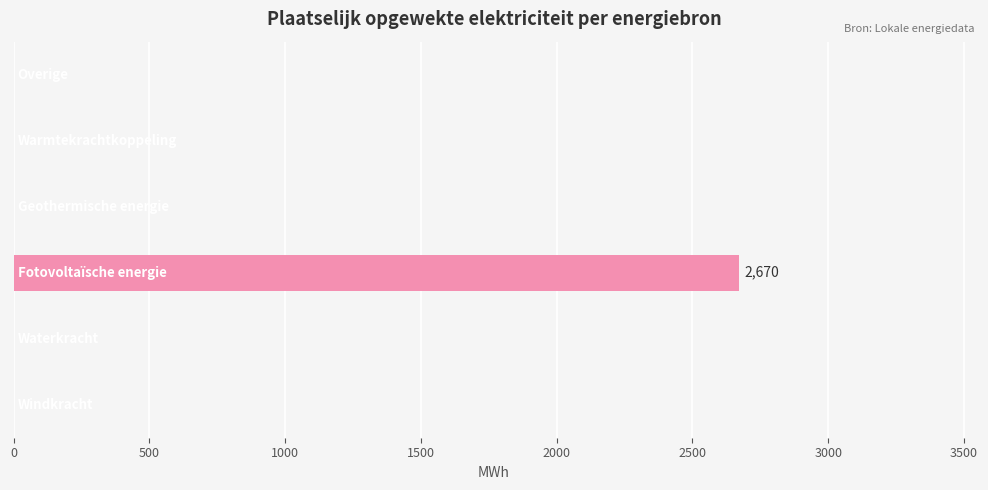

How many values exceed 0?

1